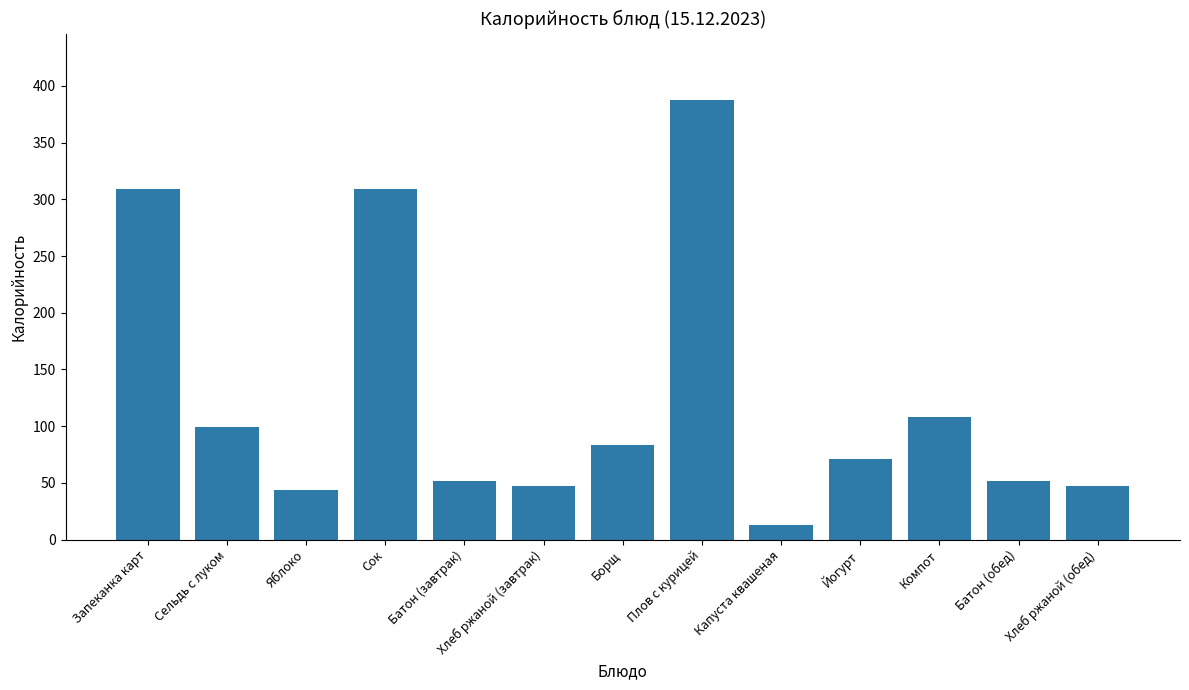

Are the bars horizontal?

No